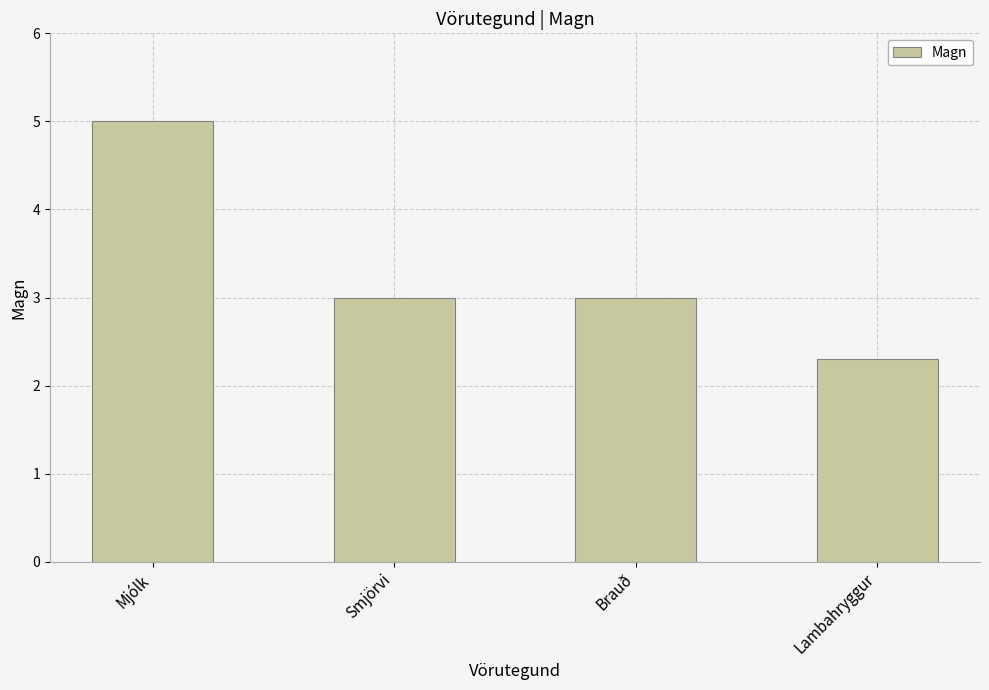

What is the difference between the second highest and minimum values?

0.7